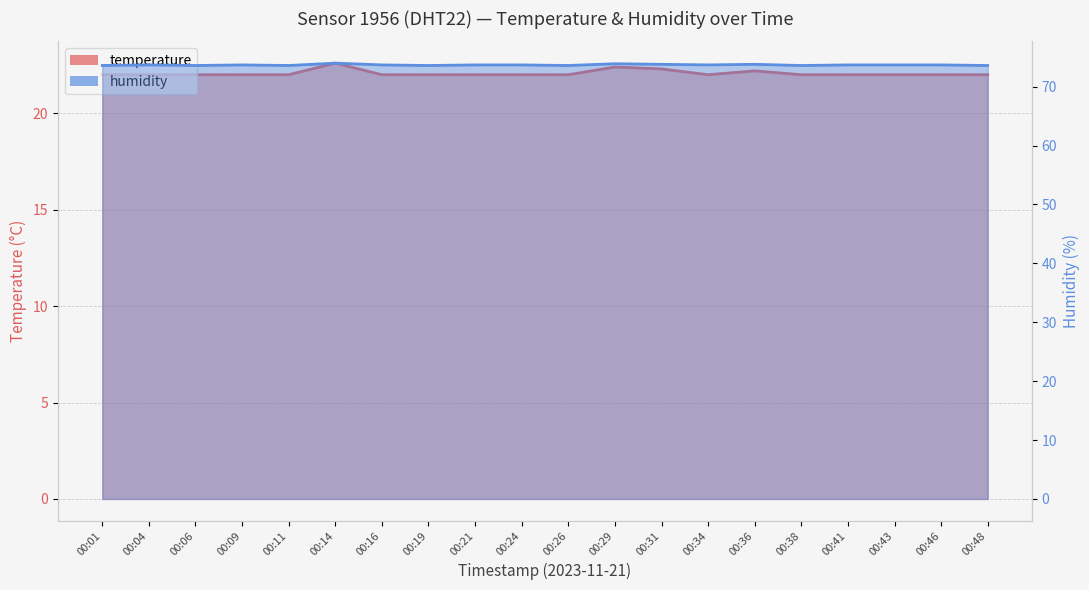

What is the lowest value of the temperature series?

22.0